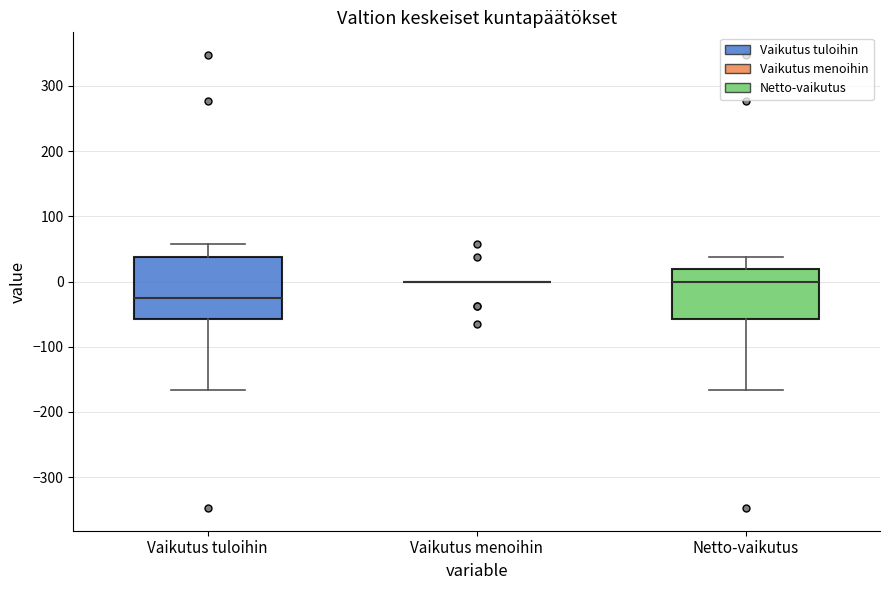

Comparing the boxes themselves (not the whiskers), which one is the tallest?

Vaikutus tuloihin